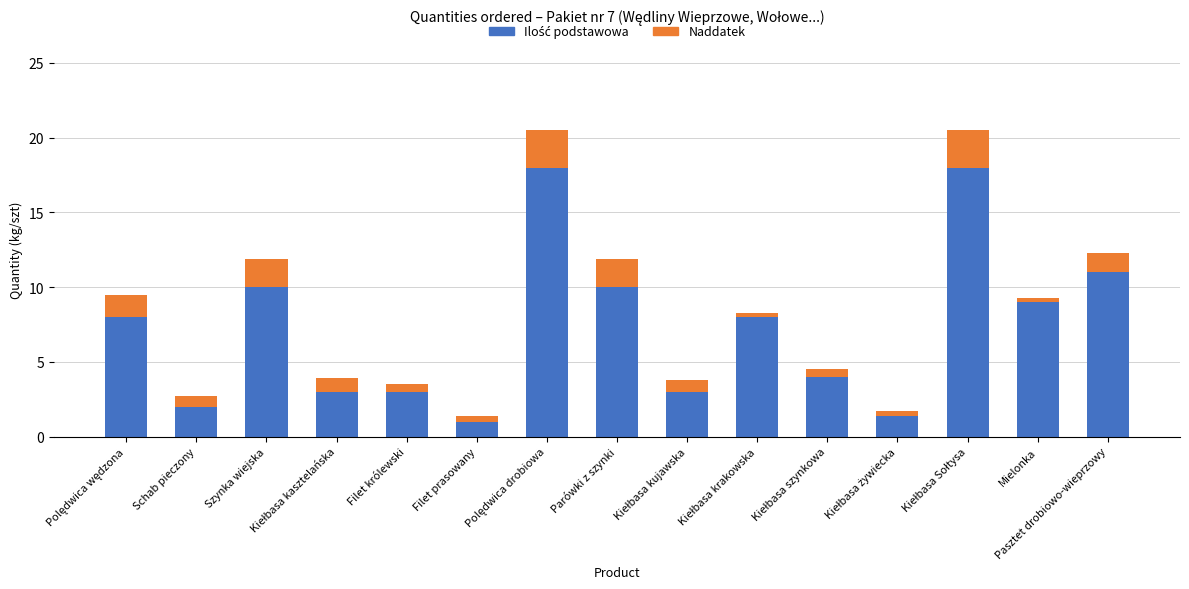

How many bars are there in total?

15